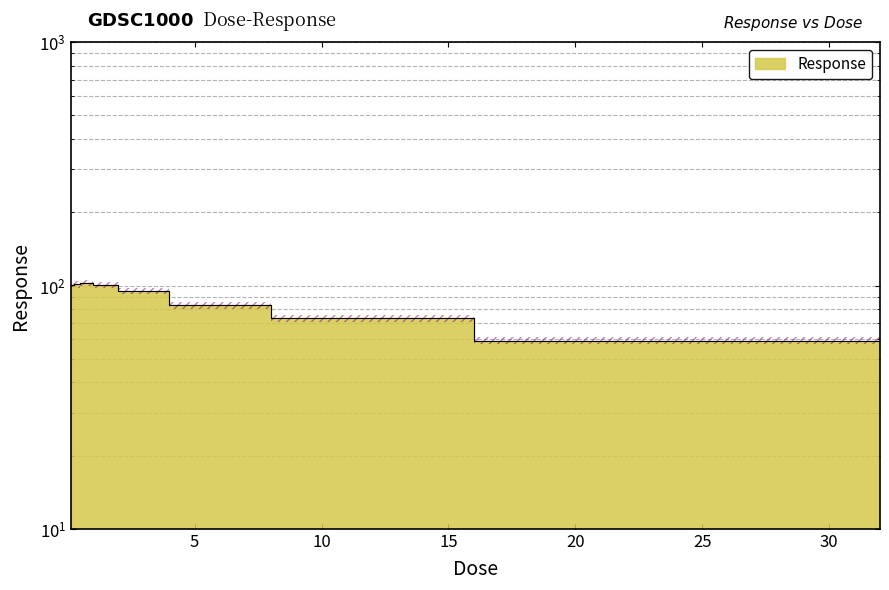

The value at 16.0 is 96.6. True or false?

False